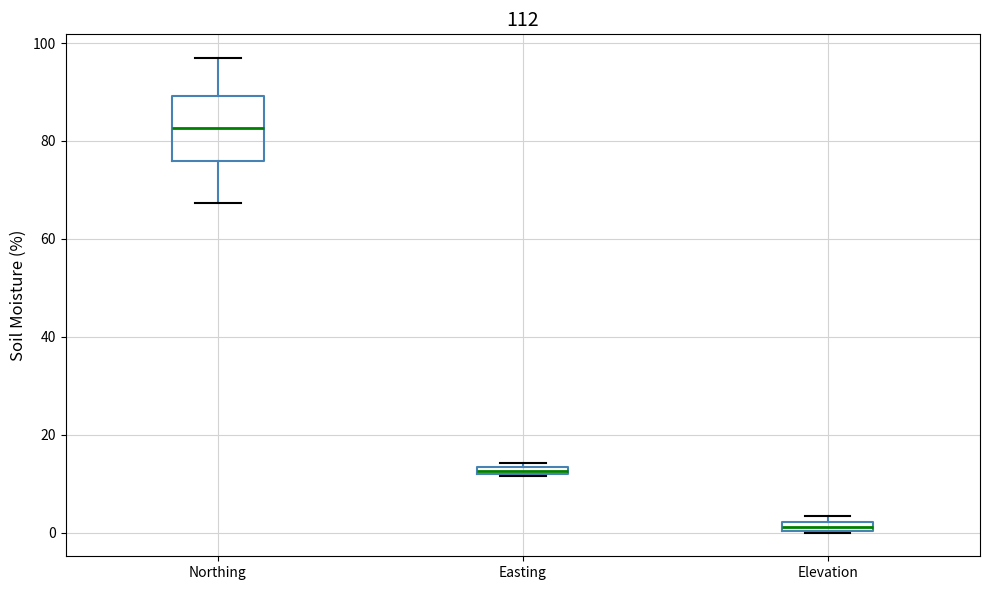

Which box has the lowest median line?

Elevation